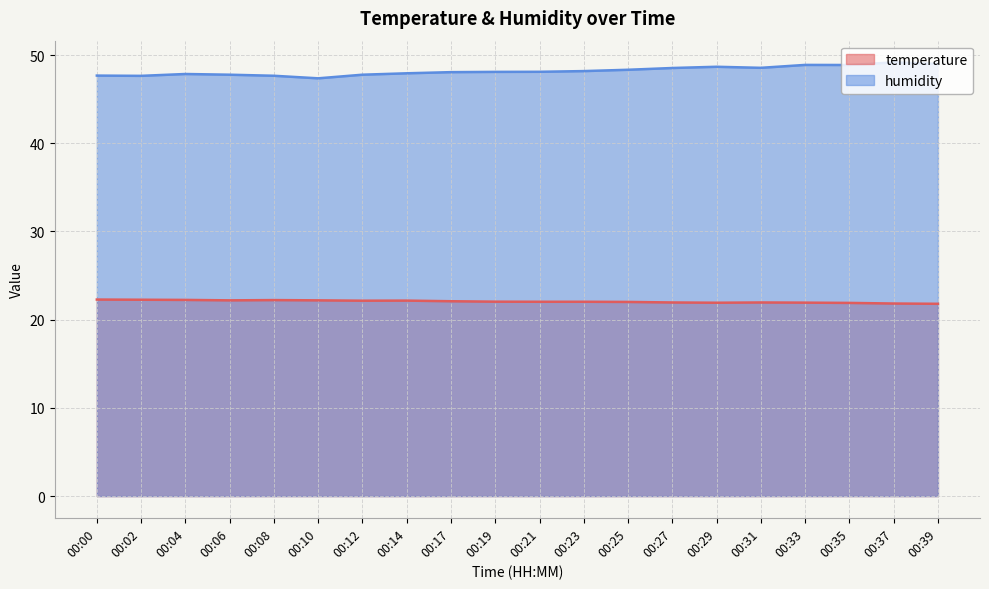

What is the minimum value for humidity?

47.4